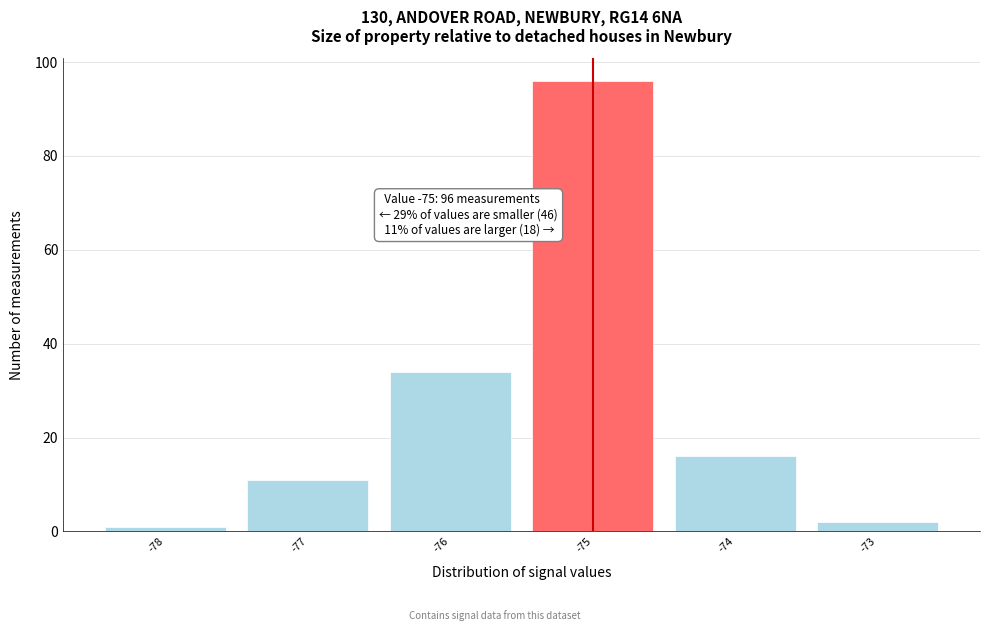

Over which range of the x-axis is the bar tallest?

-75.5 to -74.5